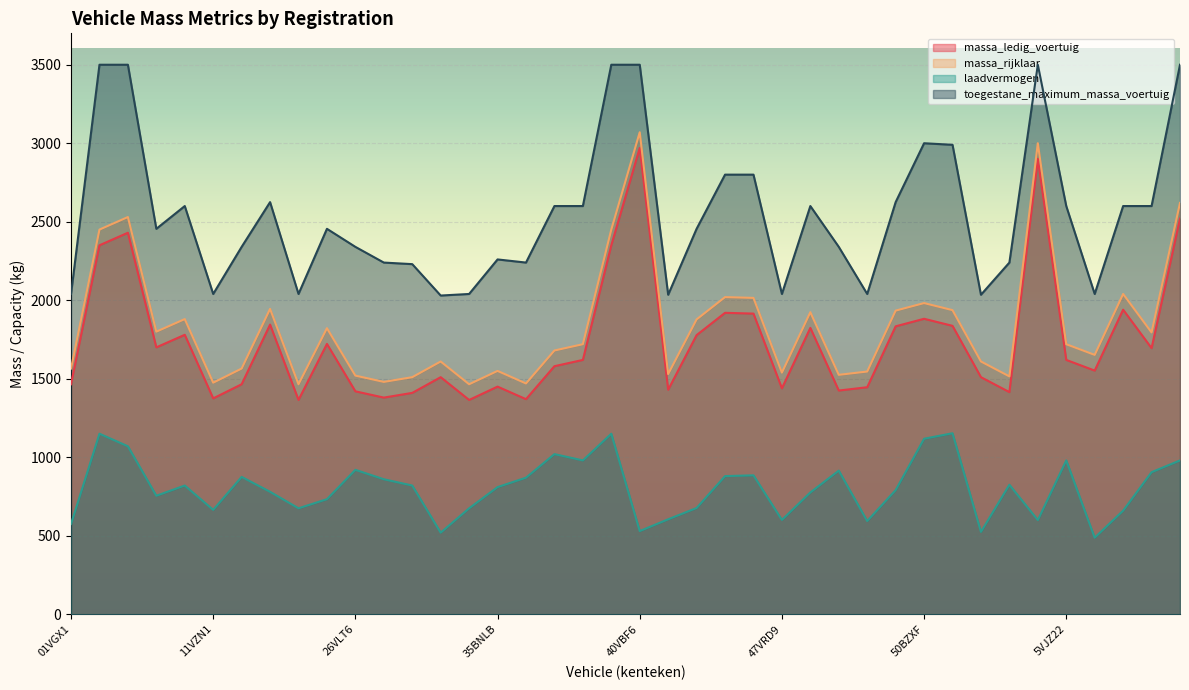

What are all the series names shown in the legend?

massa_ledig_voertuig, massa_rijklaar, laadvermogen, toegestane_maximum_massa_voertuig